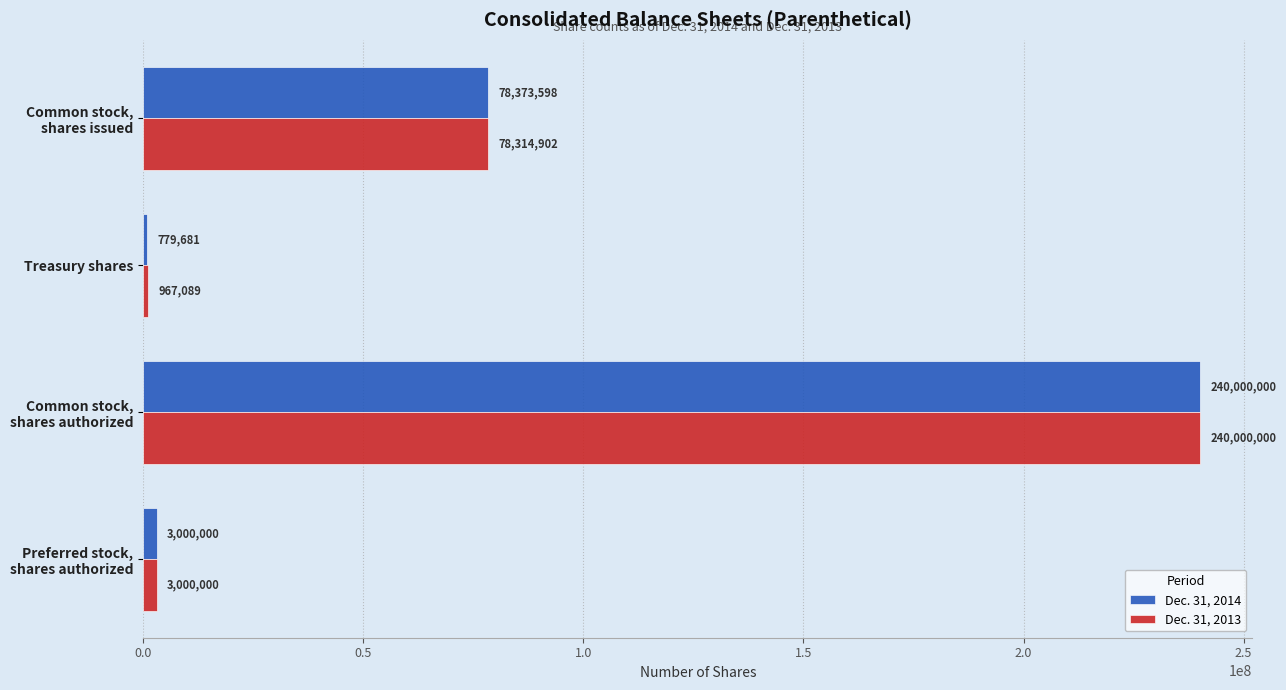

Which series has the widest spread of values?

Dec. 31, 2014